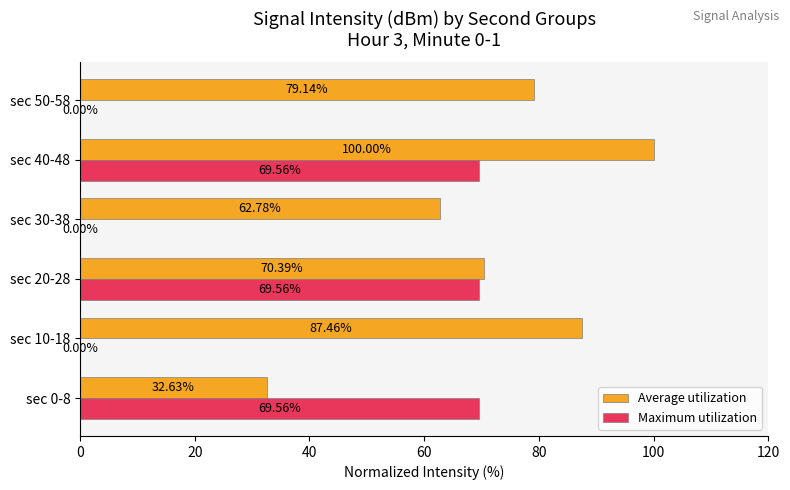

What is the sum of the Maximum utilization values at sec 50-58 and sec 20-28?

69.6